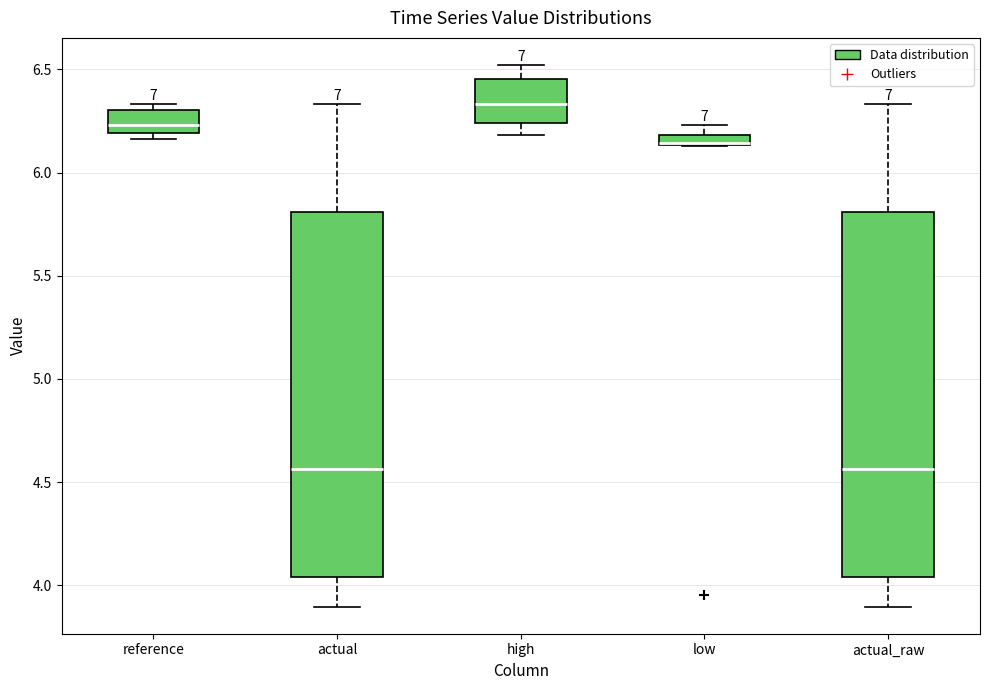

Where is the upper edge of the box for high on the y-axis? The values are not printed on the chart, so give them approximately, as read against the axis.

6.45